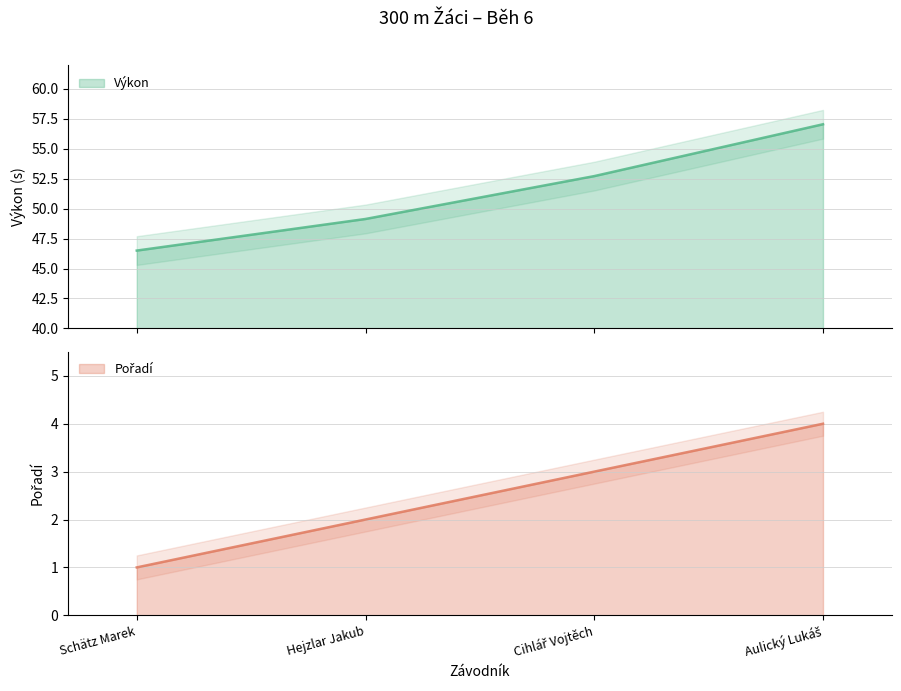

What is the difference between the second highest and second lowest values in the Pořadí series?

1.0